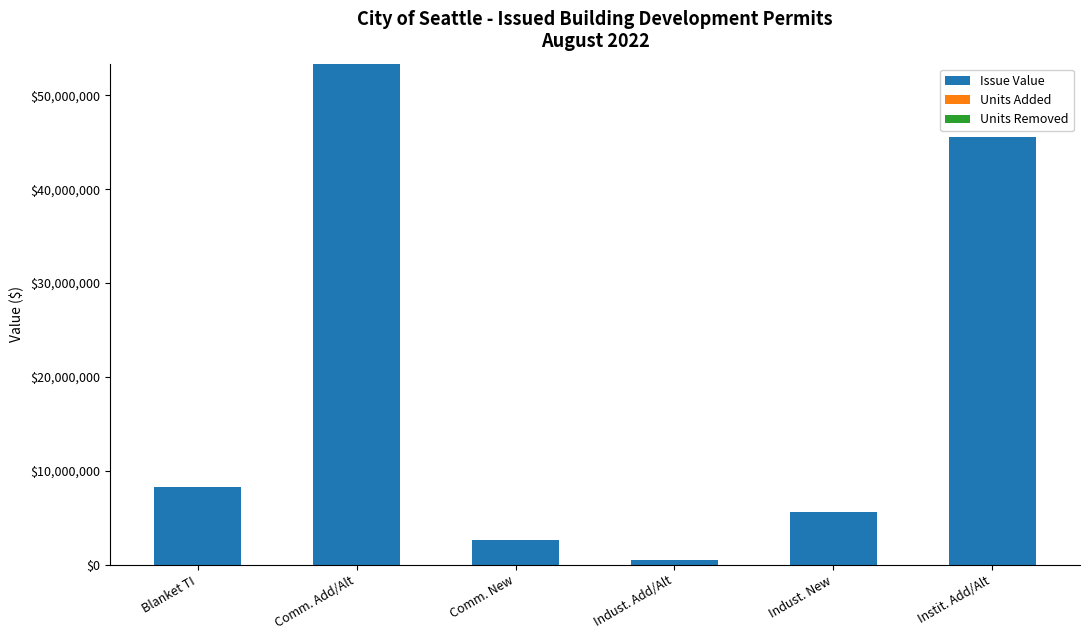

Reading right to left, extract all data points from this chart.

Instit. Add/Alt=45551054	Indust. New=5617420	Indust. Add/Alt=500000	Comm. New=2586178	Comm. Add/Alt=53378922	Blanket TI=8242414